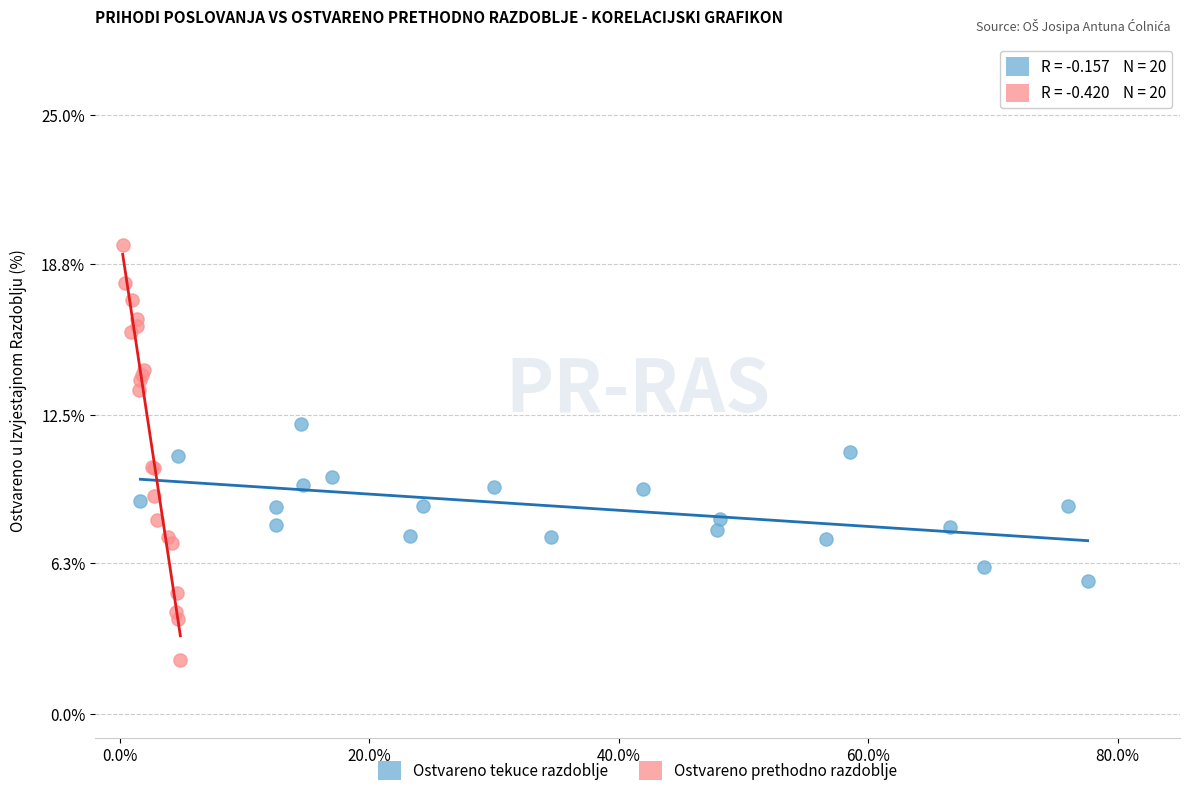

Which series contains the highest Y value?

Ostvareno prethodno razdoblje